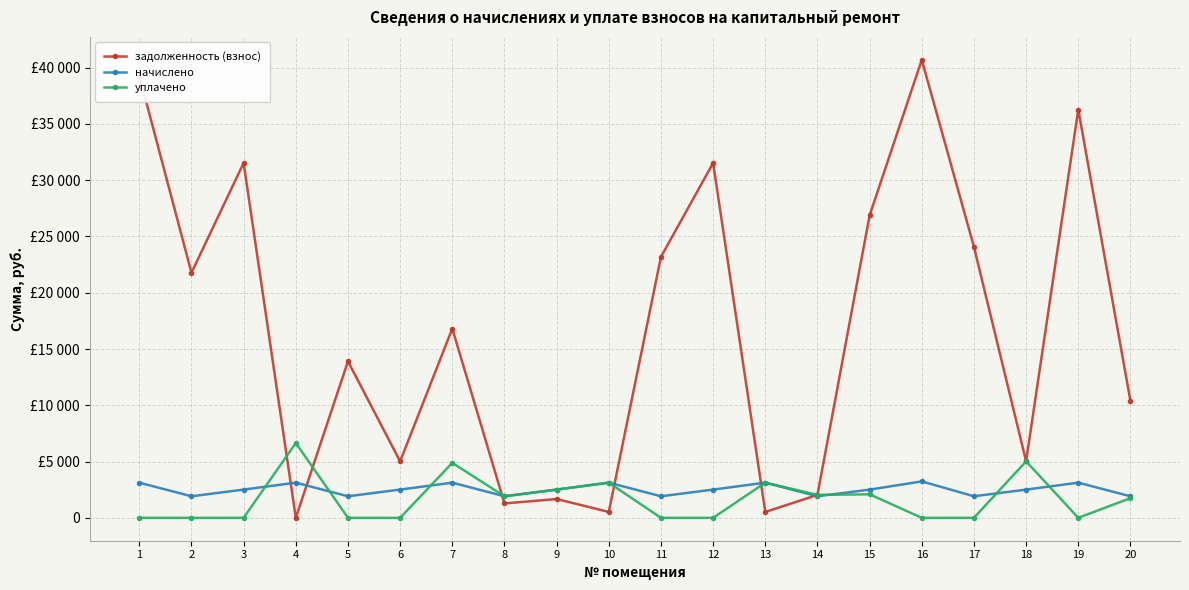

True or false: начислено has a value of 1492.9 at 7.

False